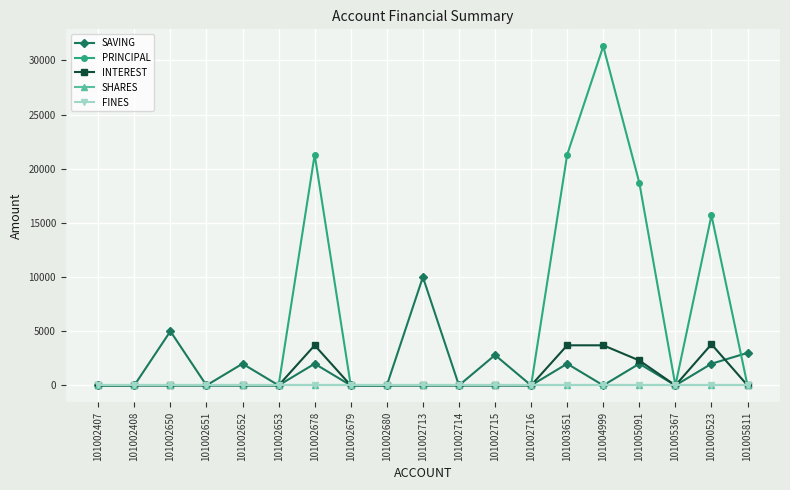

List the labels in order of SAVING value, smallest first.

101002407, 101002408, 101002651, 101002653, 101002679, 101002680, 101002714, 101002716, 101004999, 101005367, 101002652, 101002678, 101003651, 101005091, 101000523, 101002715, 101005811, 101002650, 101002713